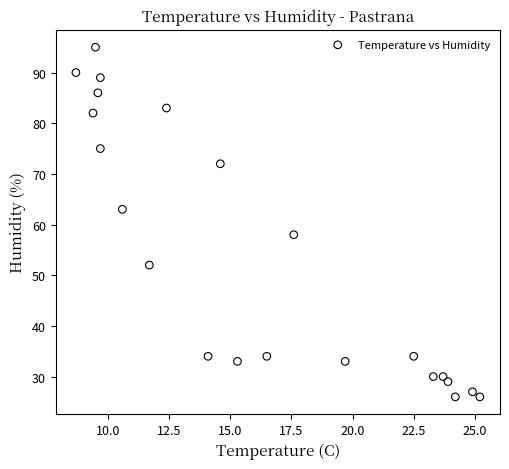

What Y value in the scatter plot is closest to 60?

58